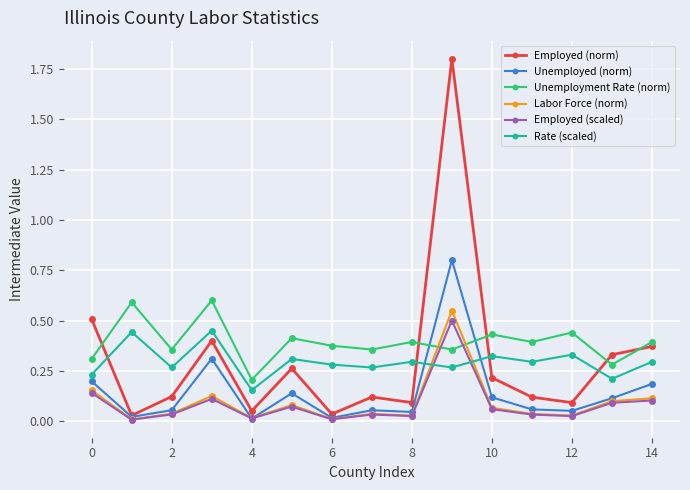

What is the difference between the maximum and second lowest values in the Unemployed (norm) series?

0.8